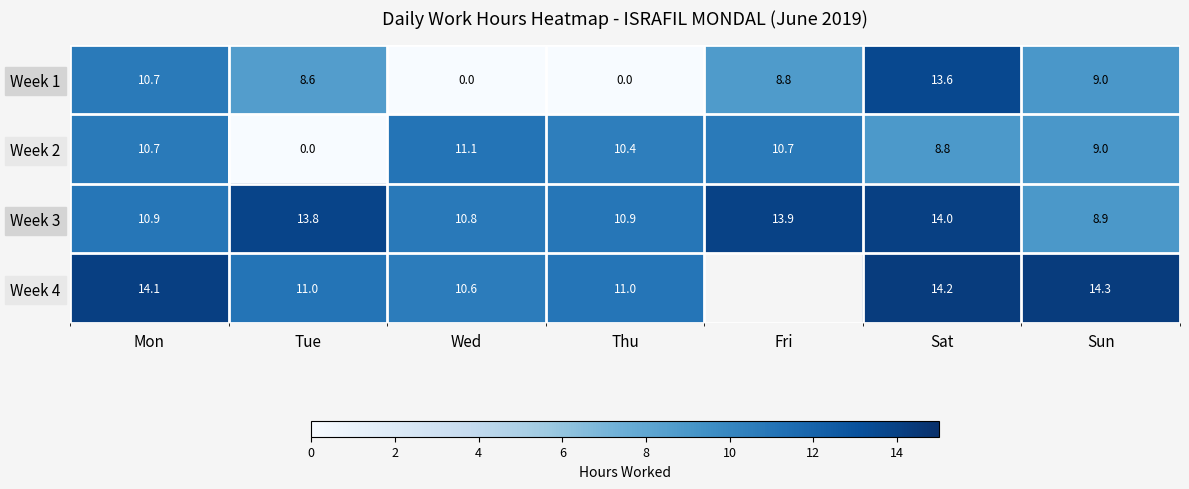

How many data points in Week 1 are less than 8?

2